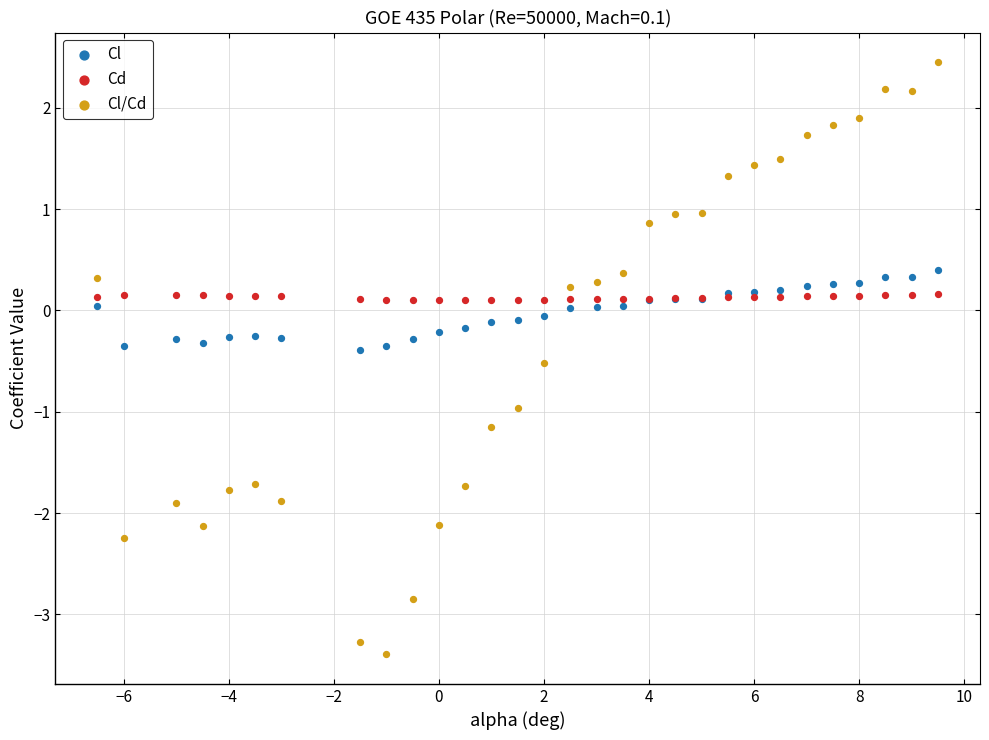

Which series contains the lowest Y value?

Cl/Cd